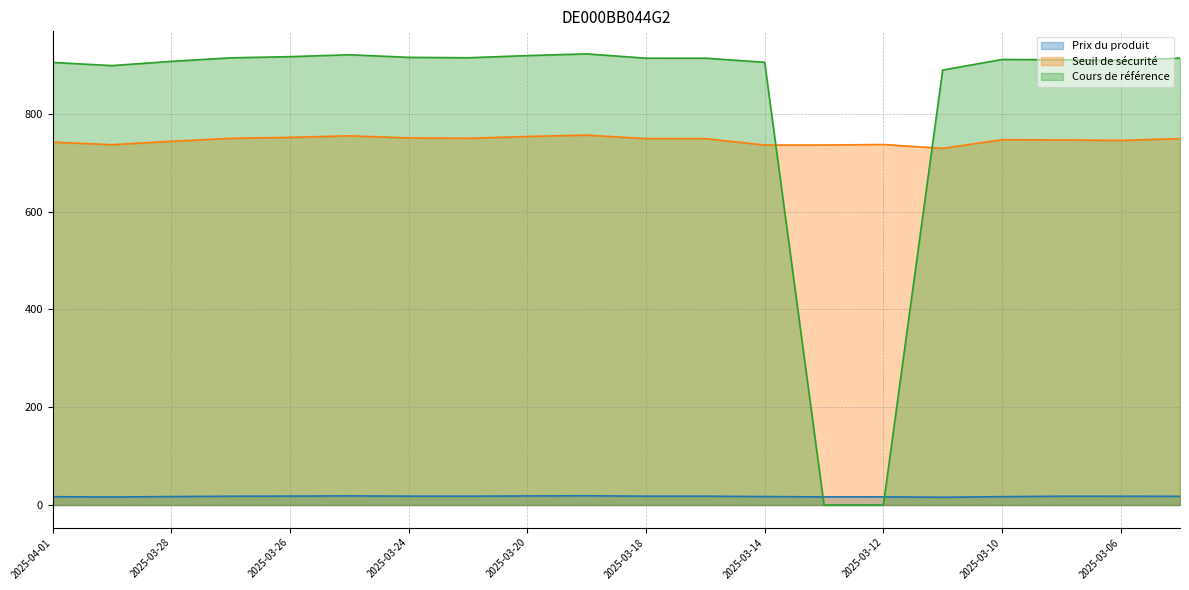

How many interior local valleys does the Prix du produit (line) series have?

4